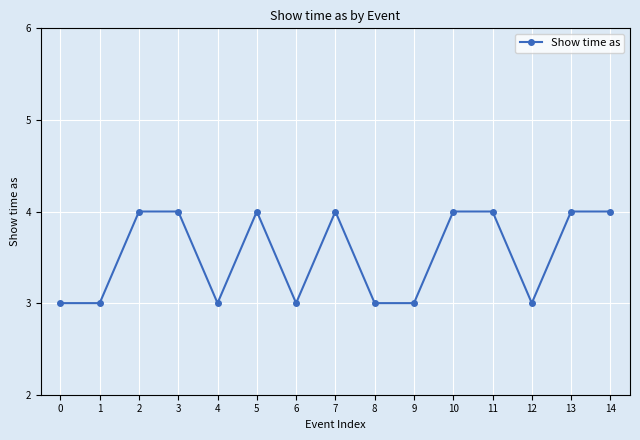

Approximately how many times larger is the value at 3 compared to 13?

1.0